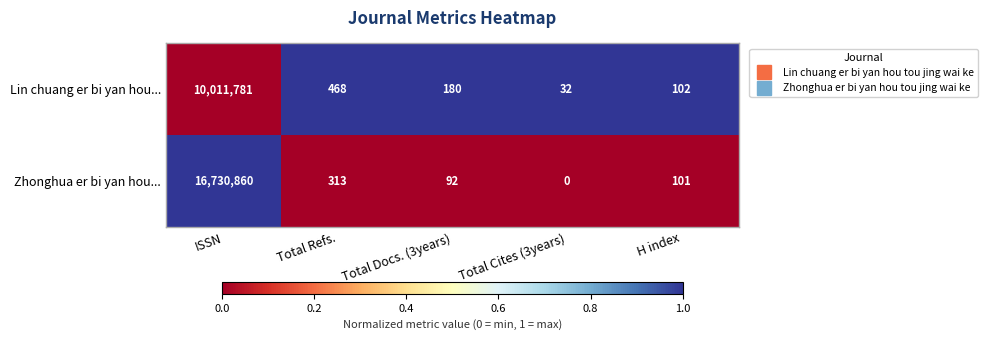

At which label does Lin chuang er bi yan hou... first exceed 180?

ISSN